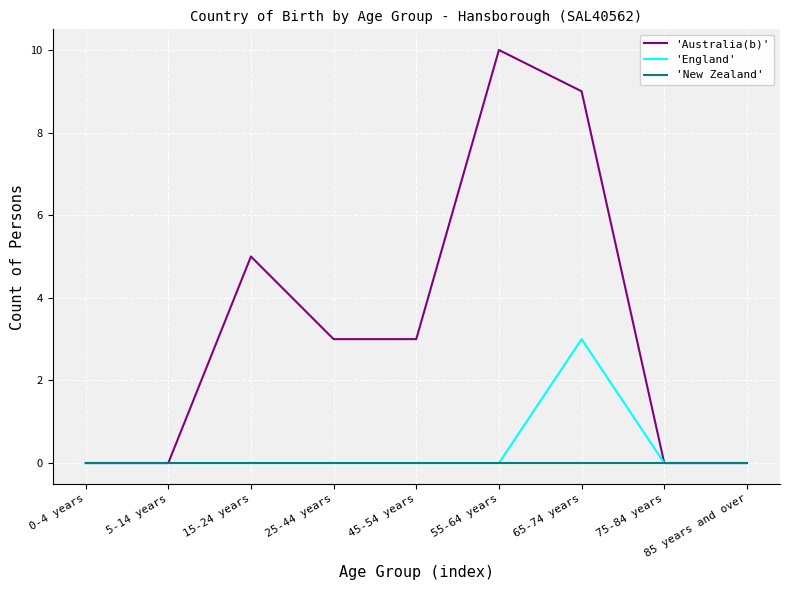

What is the total value across all series at 45-54 years?

3